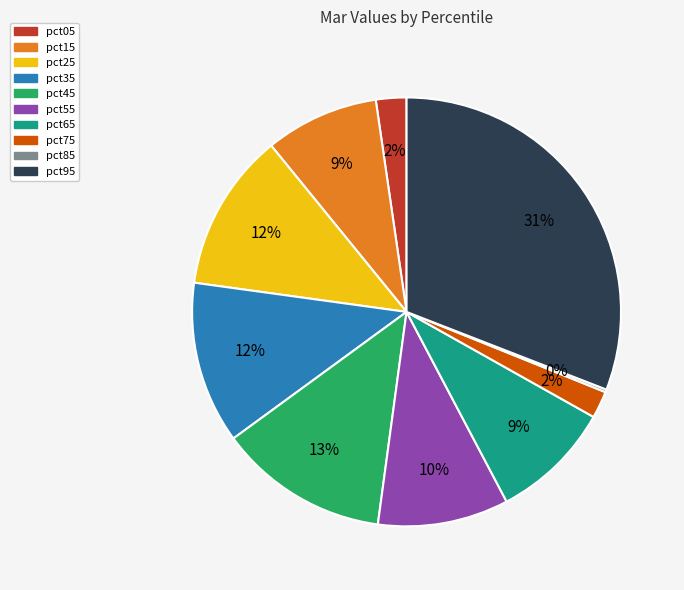

Which category has the biggest portion of the pie?

pct95